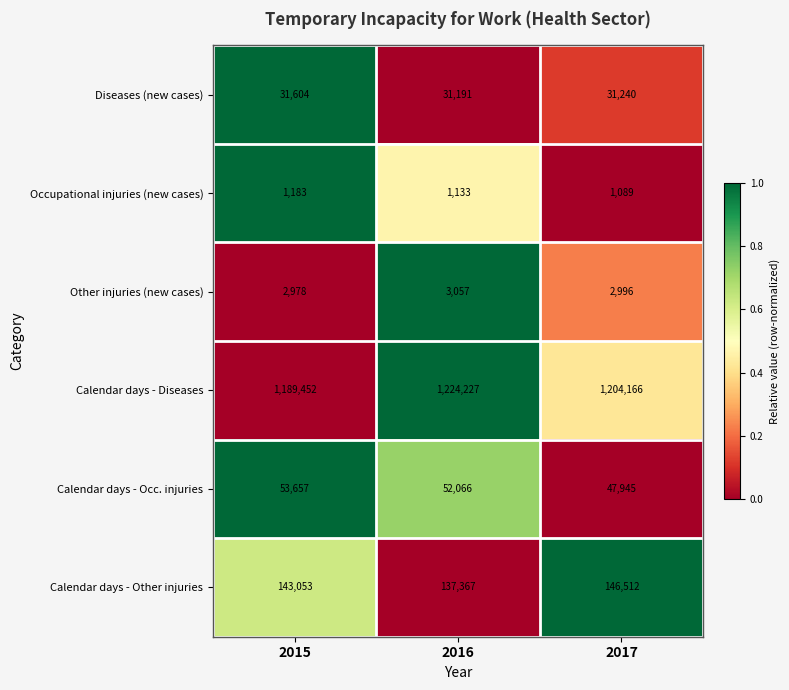

What is the difference between the maximum and minimum values in the Calendar days - Occ. injuries series?

5712